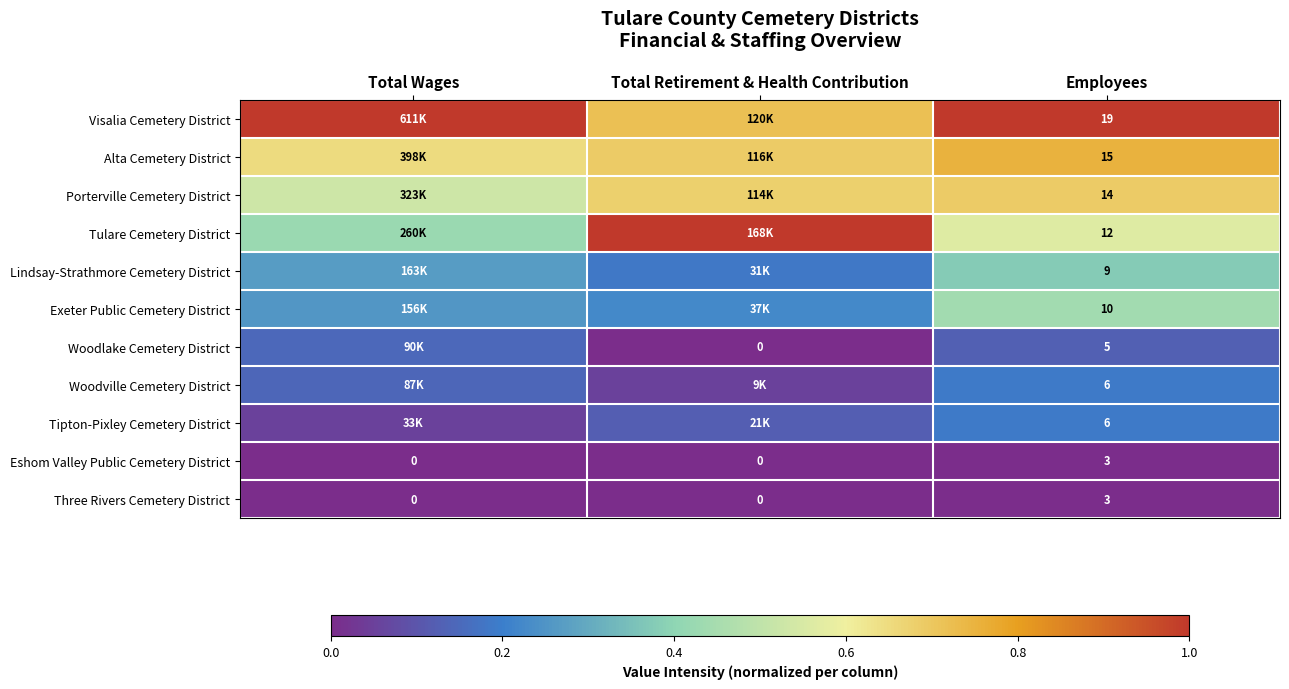

At which category does the chart reach its minimum across all series?

Total Retirement & Health Contribution